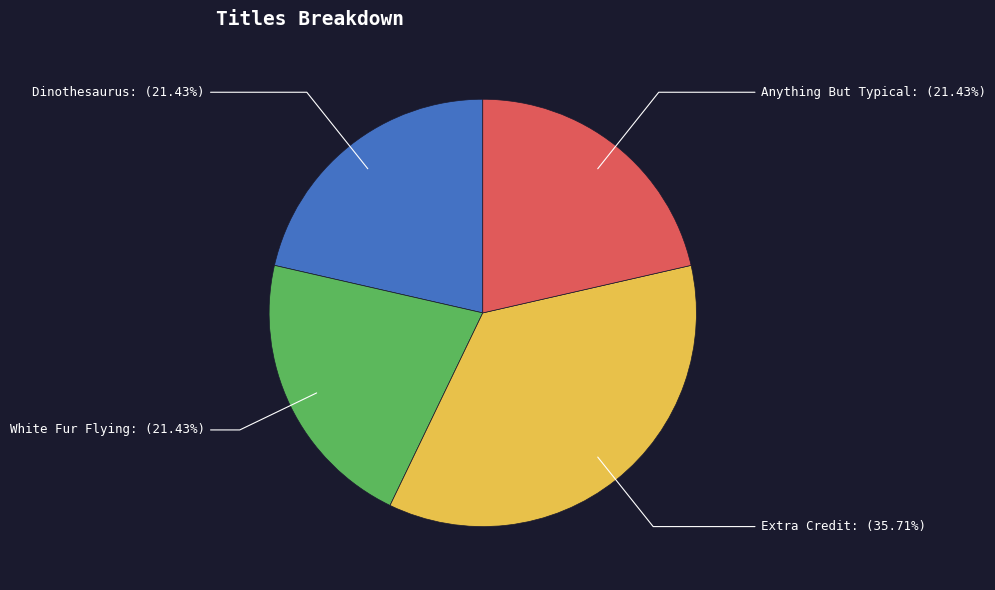

What is the ratio of the value at Anything But Typical to the value at Dinothesaurus?

1.0